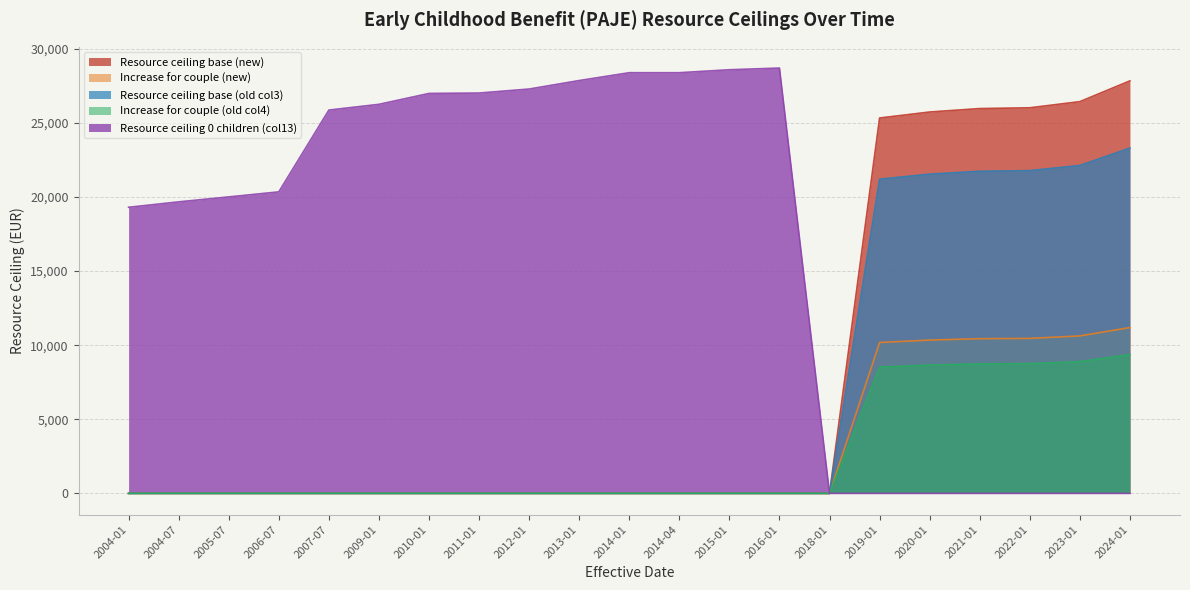

True or false: Resource ceiling 0 children (col13) and Resource ceiling base (new) cross at least once.

False